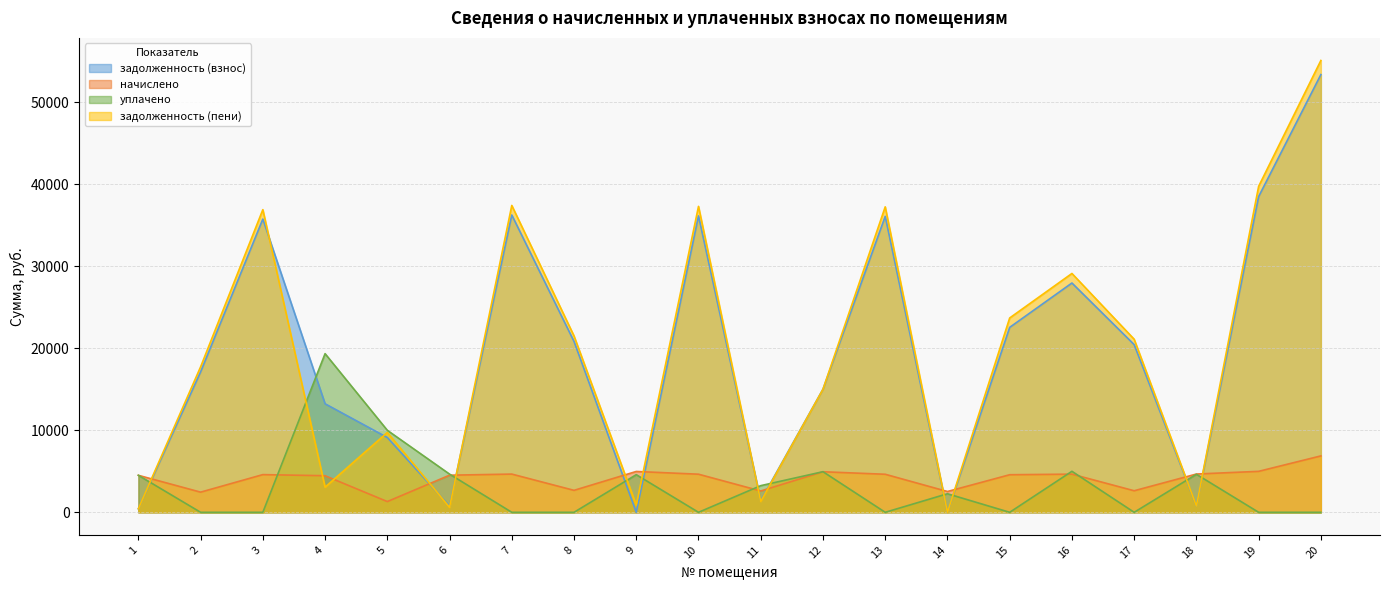

List the series in order of their peak value, highest first.

задолженность (пени), задолженность (взнос), уплачено, начислено